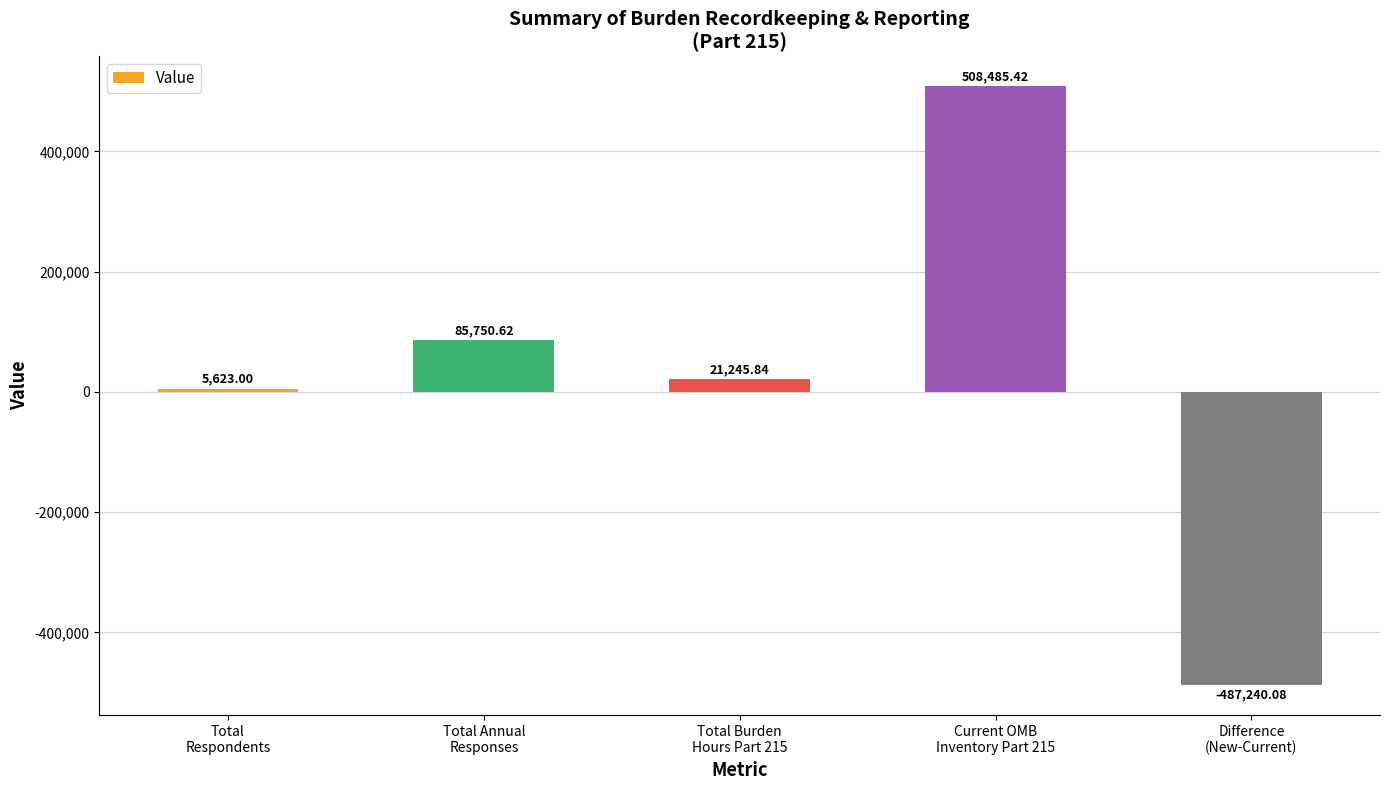

What is the sum of all values?

133864.8